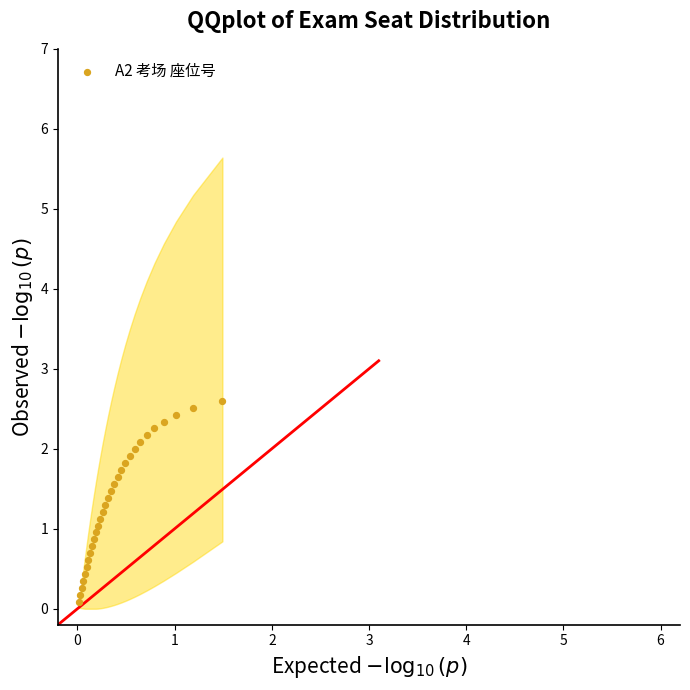

What is the range of Y values (max minus min)?

2.5